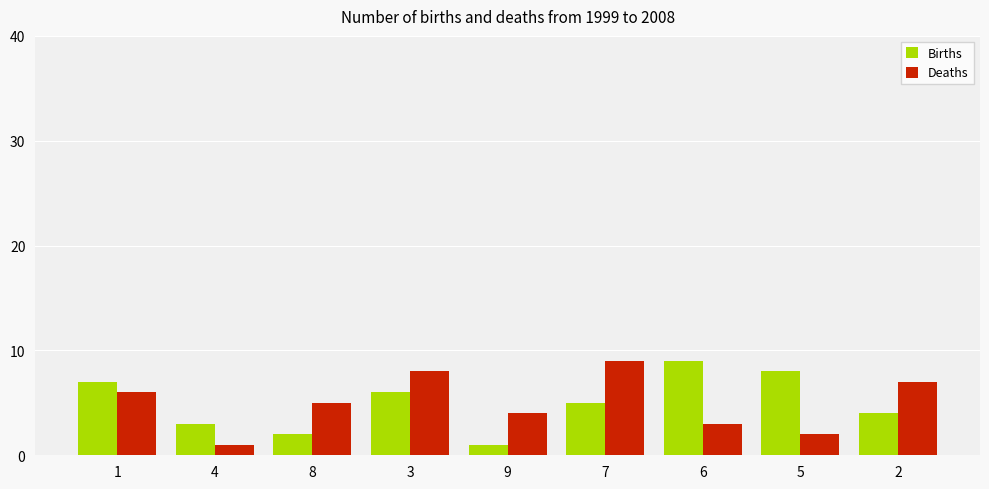

The Deaths series shows 1 at 4. True or false?

True